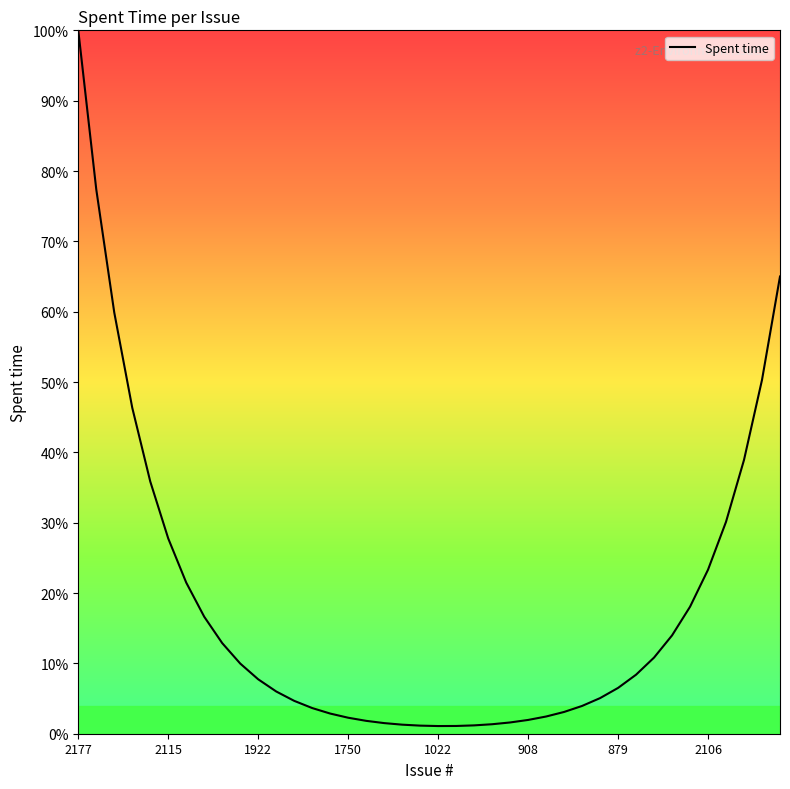

Does the chart have visible grid lines?

No